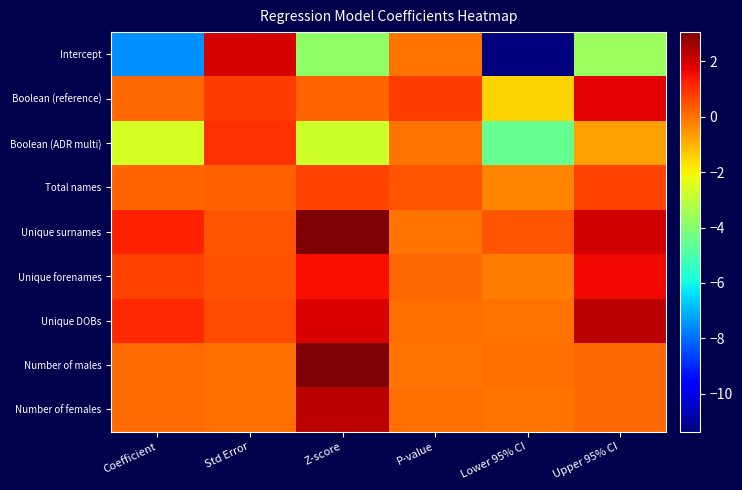

Which series has the widest spread of values?

Intercept